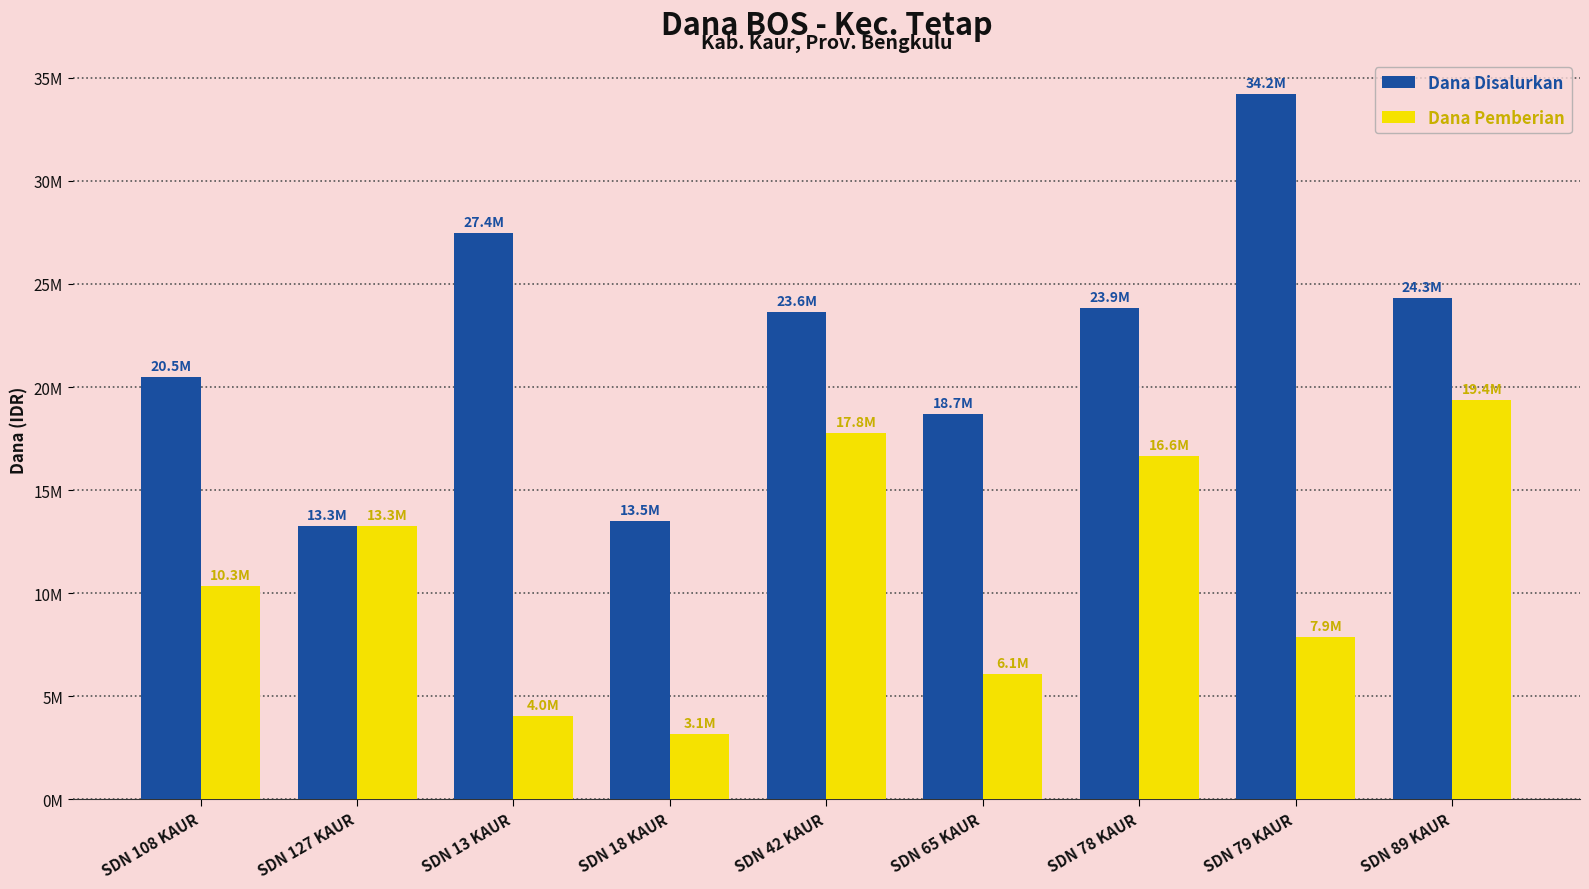

The value of Dana Disalurkan at SDN 78 KAUR is 33342290. True or false?

False